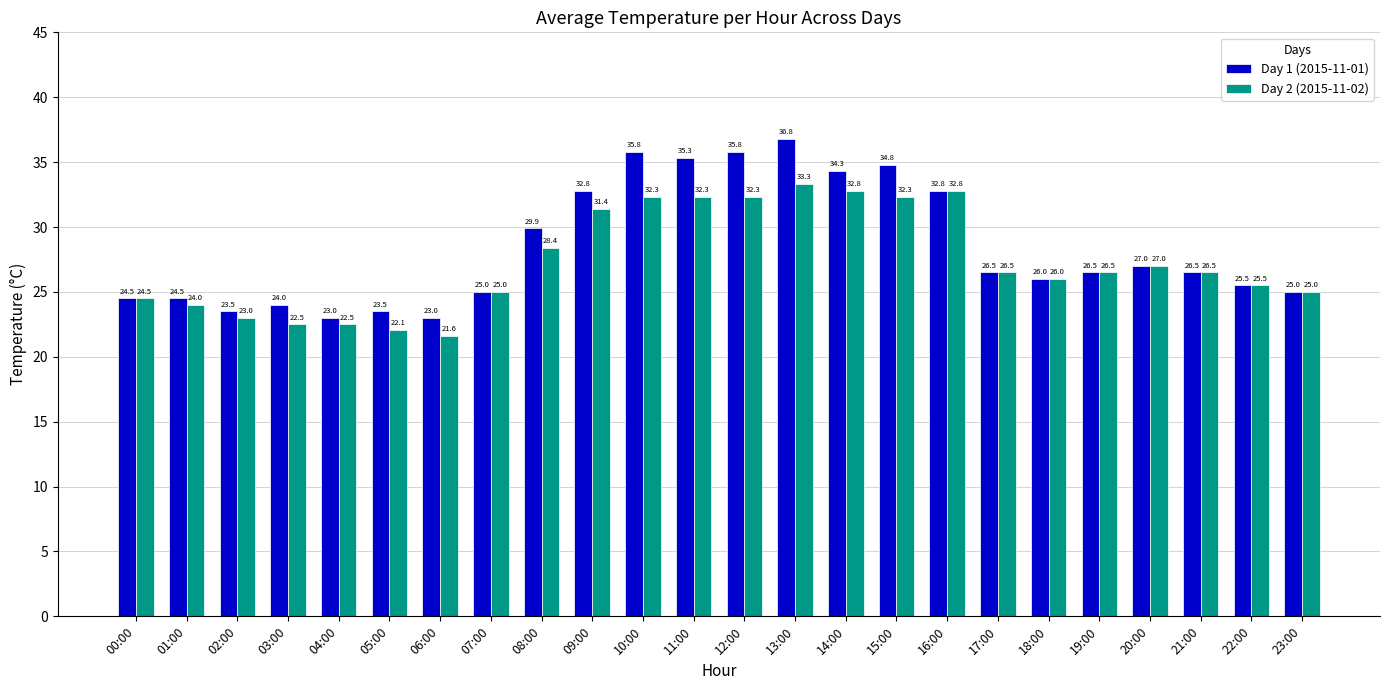

What is the difference between the maximum and minimum values in the Day 1 (2015-11-01) series?

13.8